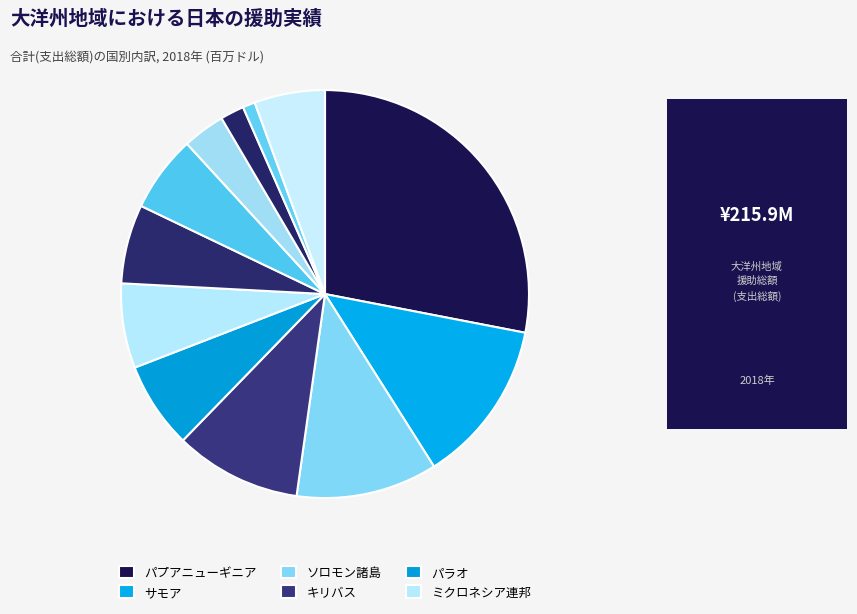

Count the number of slices in the pie.

12